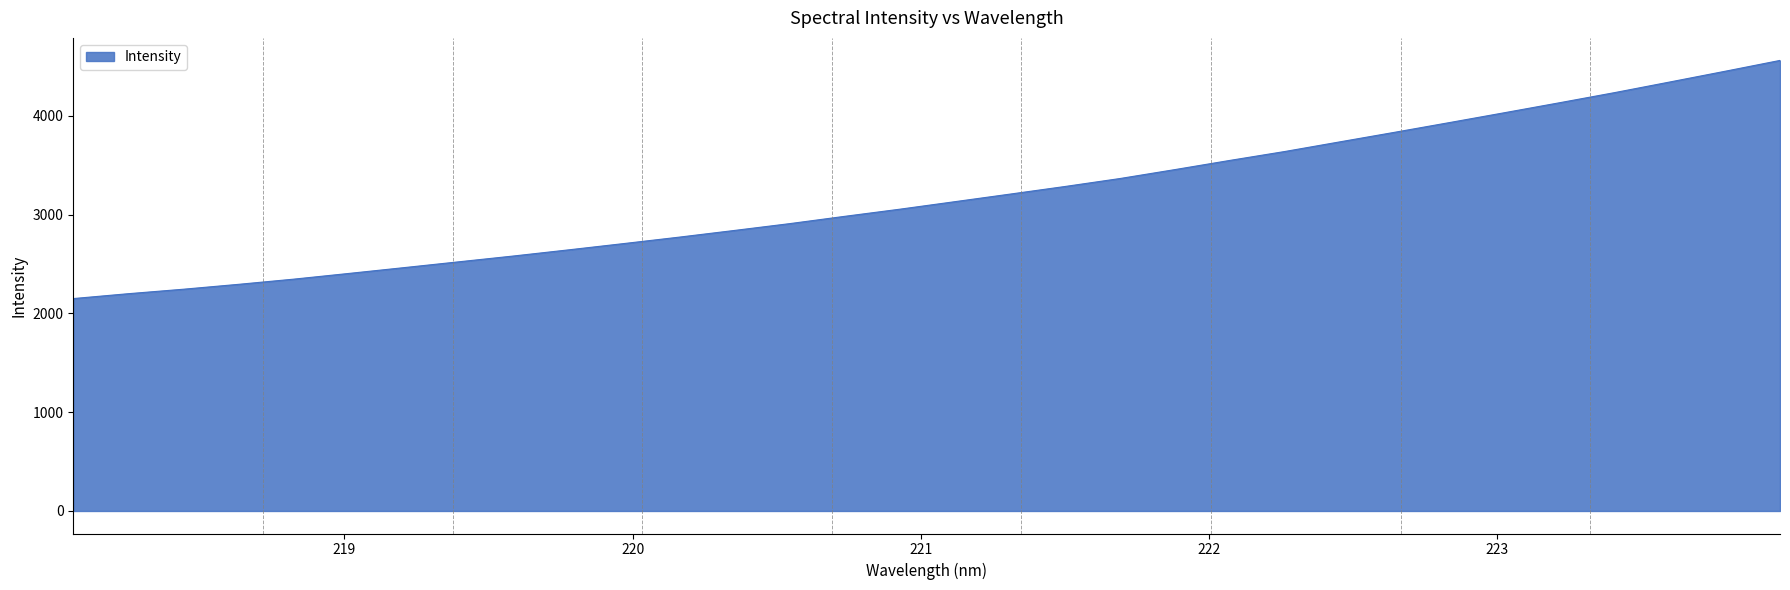

What is the maximum value shown in the chart?

4560.8